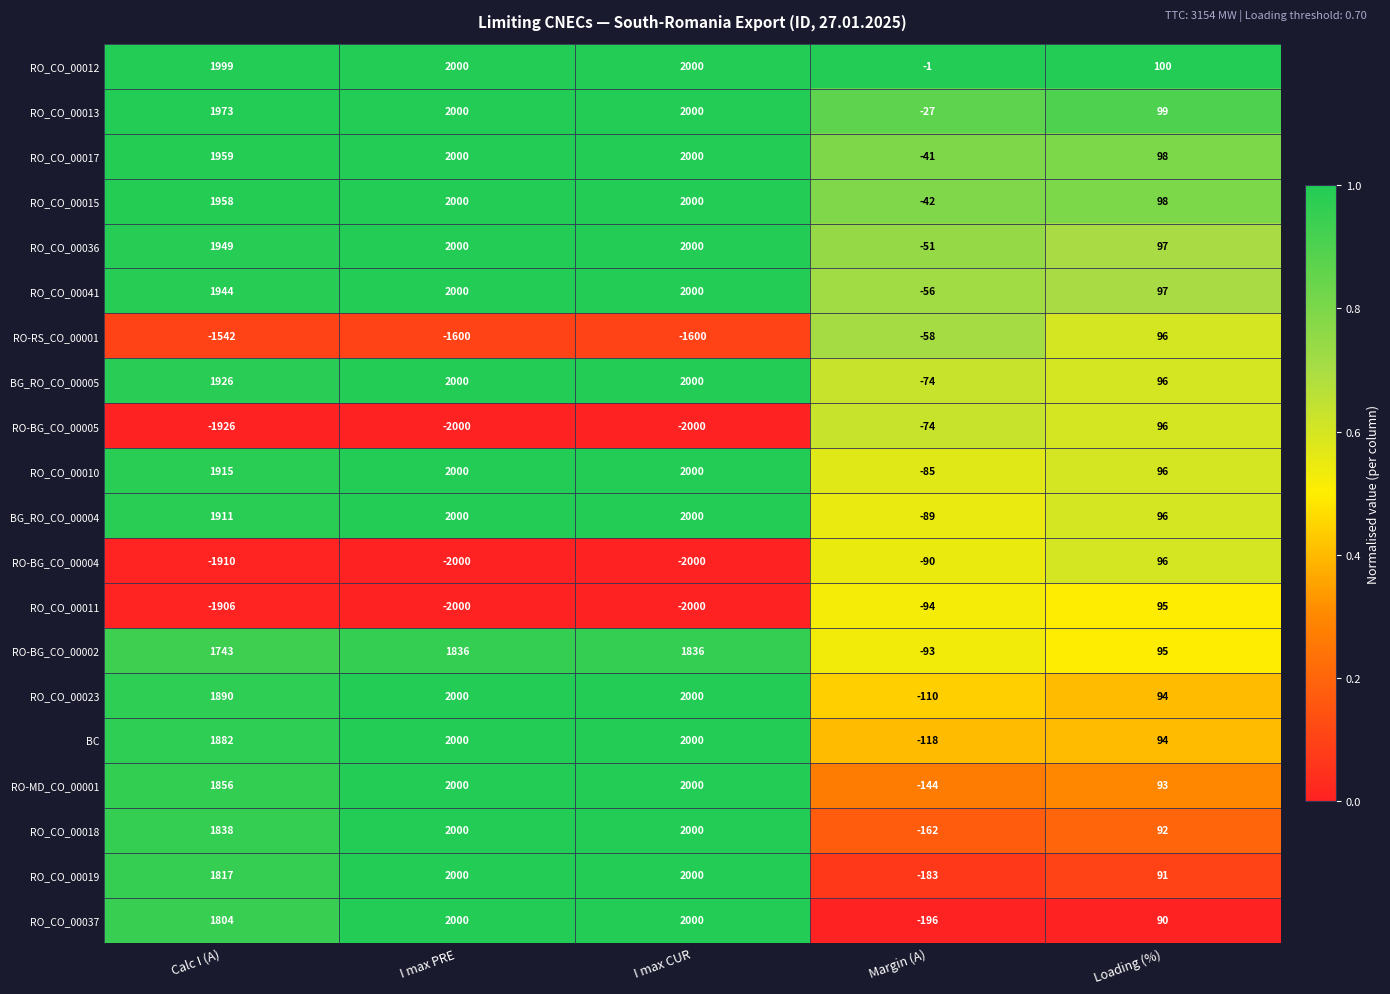

What is the lowest value of the RO-BG_CO_00004 series?

-2000